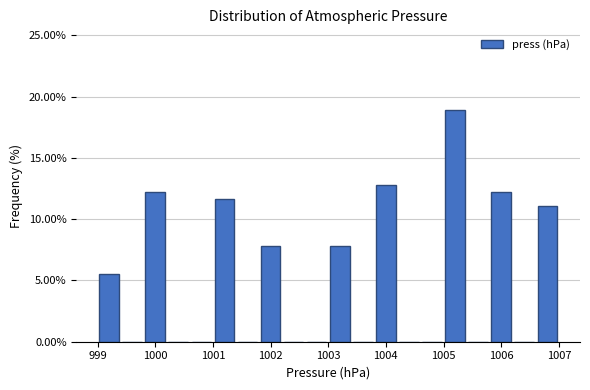

Reading left to right, transcribe this chart: for each bar, give the range it covers on the x-axis and its height. The values are not printed on the chart, so give them approximately, as read against the axis.

999.0 to 999.4: 5.5
999.4 to 999.8: 0
999.8 to 1000.2: 12.0
1000.2 to 1000.6: 0
1000.6 to 1001.0: 0
1001.0 to 1001.4: 11.5
1001.4 to 1001.8: 0
1001.8 to 1002.2: 8.0
1002.2 to 1002.6: 0
1002.6 to 1003.0: 0
1003.0 to 1003.4: 8.0
1003.4 to 1003.8: 0
1003.8 to 1004.2: 13.0
1004.2 to 1004.6: 0
1004.6 to 1005.0: 0
1005.0 to 1005.4: 19.0
1005.4 to 1005.8: 0
1005.8 to 1006.2: 12.0
1006.2 to 1006.6: 0
1006.6 to 1007.0: 11.0